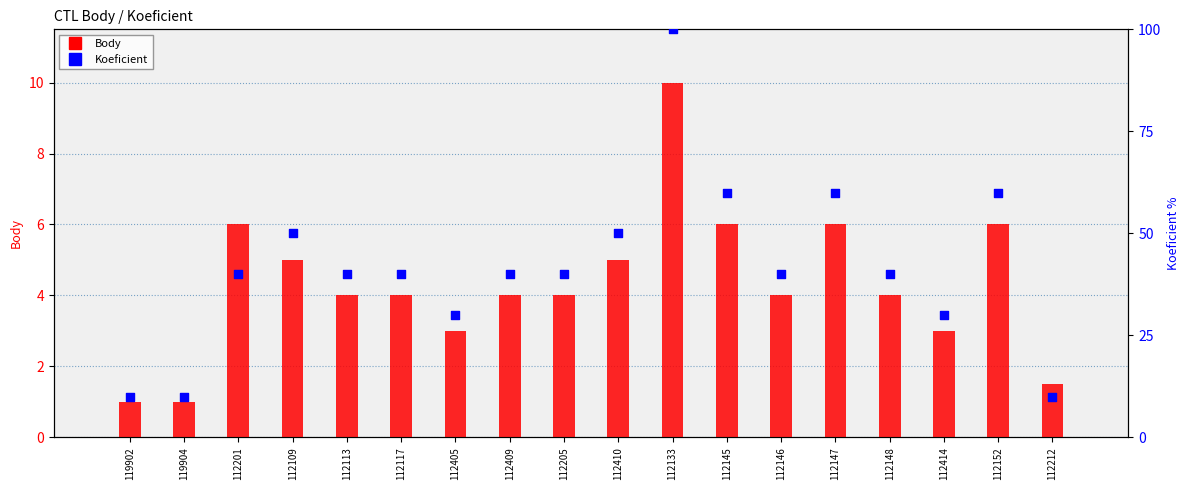

Which series has the largest total across all categories?

Koeficient